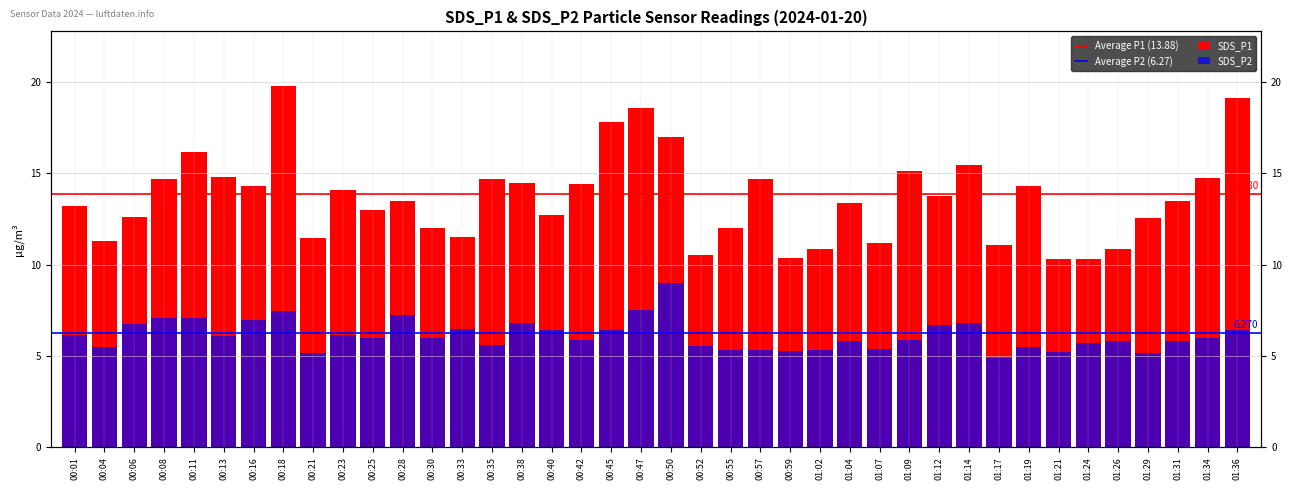

Reading left to right, extract all data points from this chart.

SDS_P1: 13.2	11.3	12.6	14.7	16.2	14.8	14.3	19.8	11.5	14.1	13.0	13.5	12.0	11.5	14.7	14.5	12.7	14.4	17.8	18.6	17.0	10.5	12.0	14.7	10.4	10.9	13.4	11.2	15.1	13.8	15.4	11.1	14.3	10.3	10.3	10.9	12.5	13.5	14.8	19.1
SDS_P2: 6.2	5.5	6.8	7.1	7.1	6.1	7.0	7.5	5.2	6.1	6.0	7.2	6.0	6.5	5.6	6.8	6.4	5.9	6.4	7.5	9.0	5.6	5.3	5.3	5.3	5.3	5.8	5.4	5.9	6.7	6.8	4.9	5.5	5.2	5.7	5.8	5.2	5.8	6.0	6.4